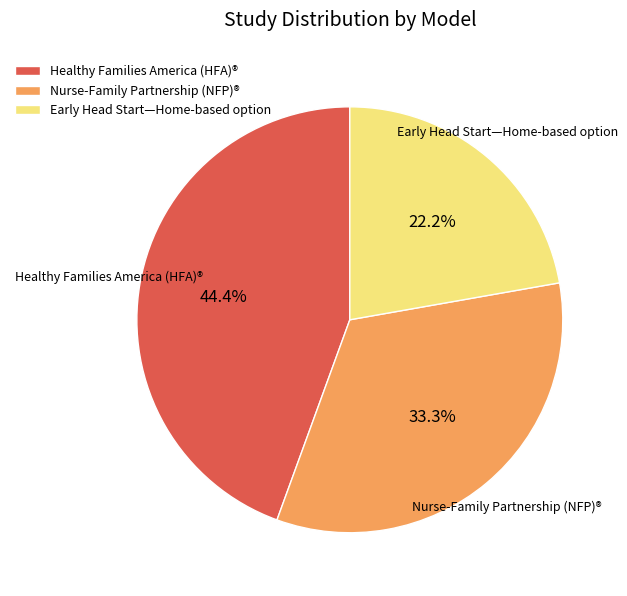

How much of the chart is everything except Healthy Families America (HFA)®?

55.6%